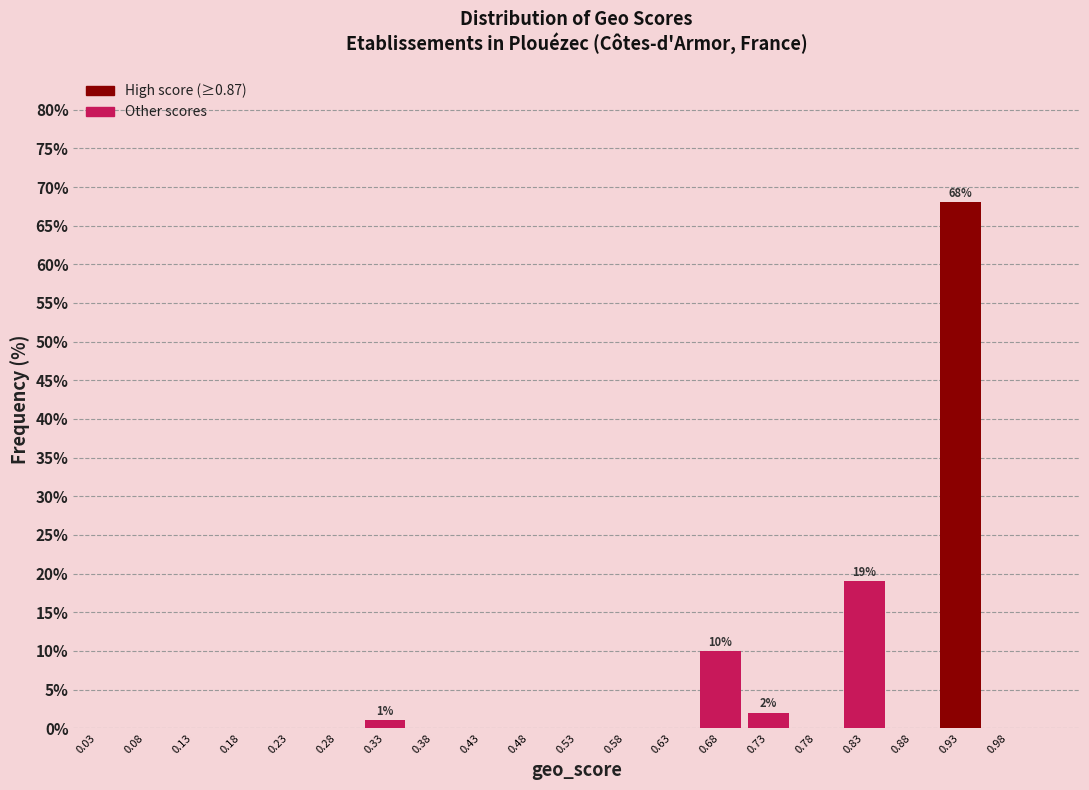

Which range on the x-axis has the tallest bar?

0.90 to 0.95